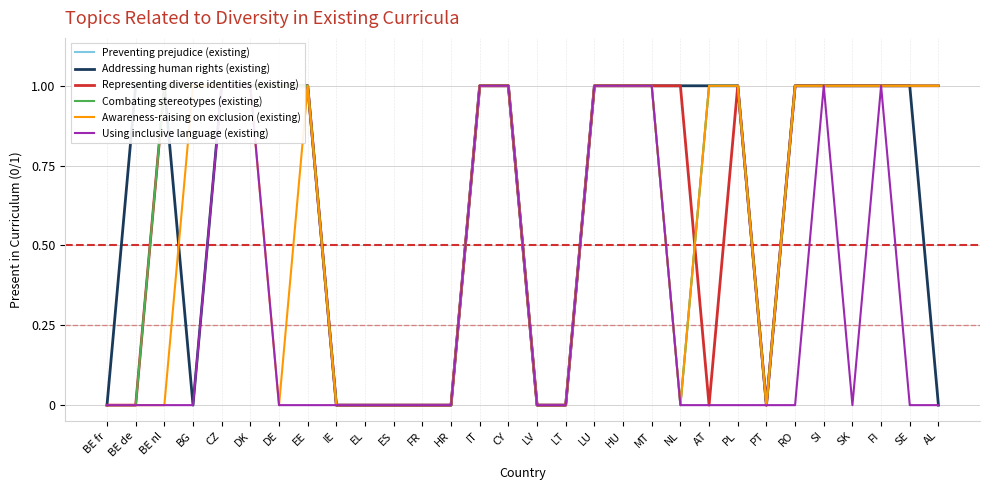

In Representing diverse identities (existing), how many points are higher than both neighbors (excluding endpoints)?

1